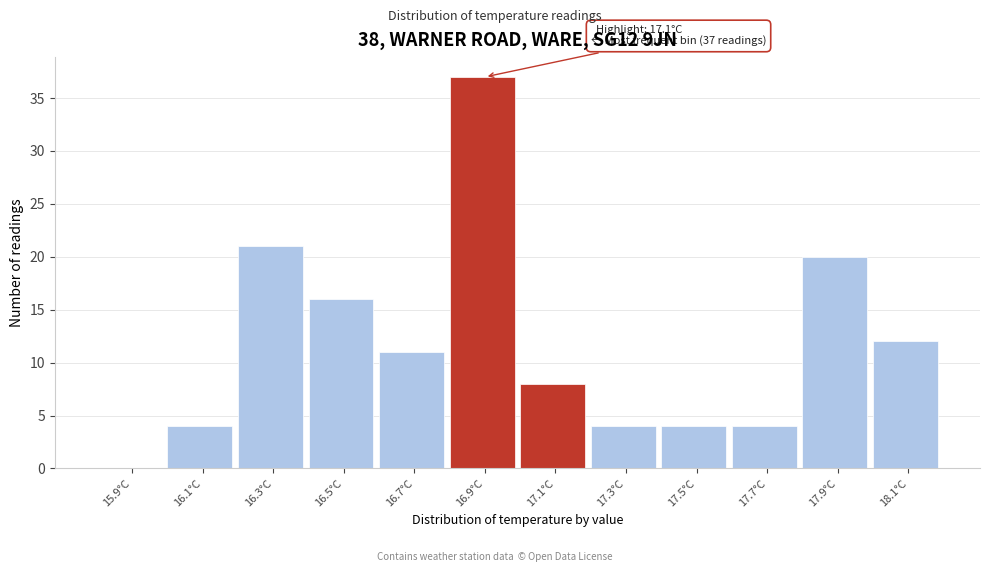

Reading left to right, transcribe all the data shown in this chart.

15.9°C=0	16.1°C=4	16.3°C=21	16.5°C=16	16.7°C=11	16.9°C=37	17.1°C=8	17.3°C=4	17.5°C=4	17.7°C=4	17.9°C=20	18.1°C=12